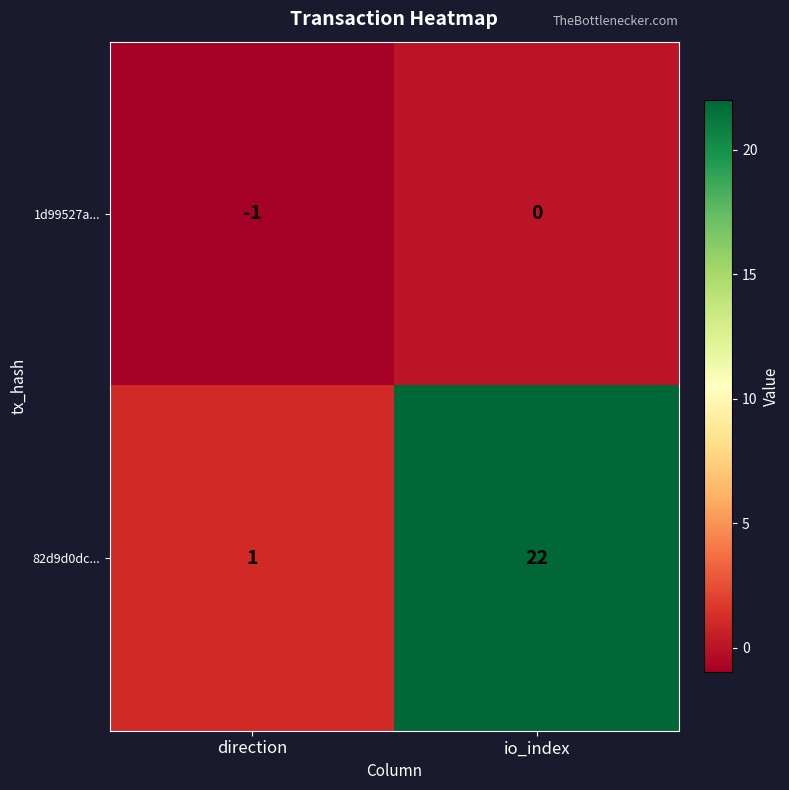

Rank the series at direction from lowest to highest value.

1d99527a..., 82d9d0dc...